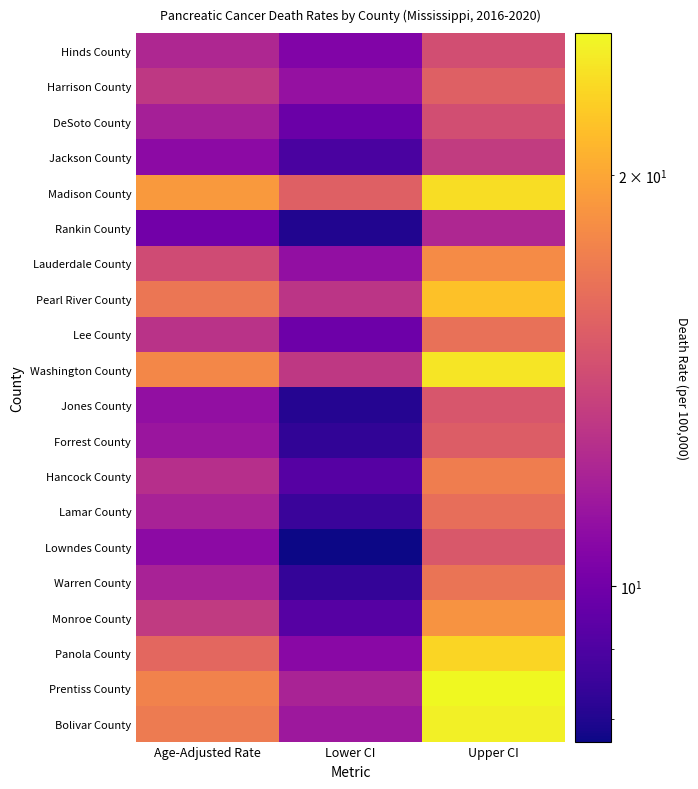

How many series are shown in this chart?

20